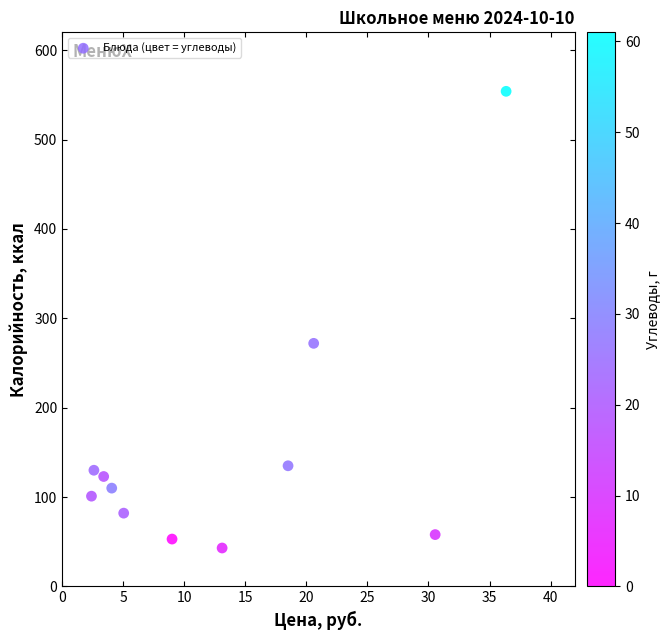

What Y value in the scatter plot is closest to 298?

272